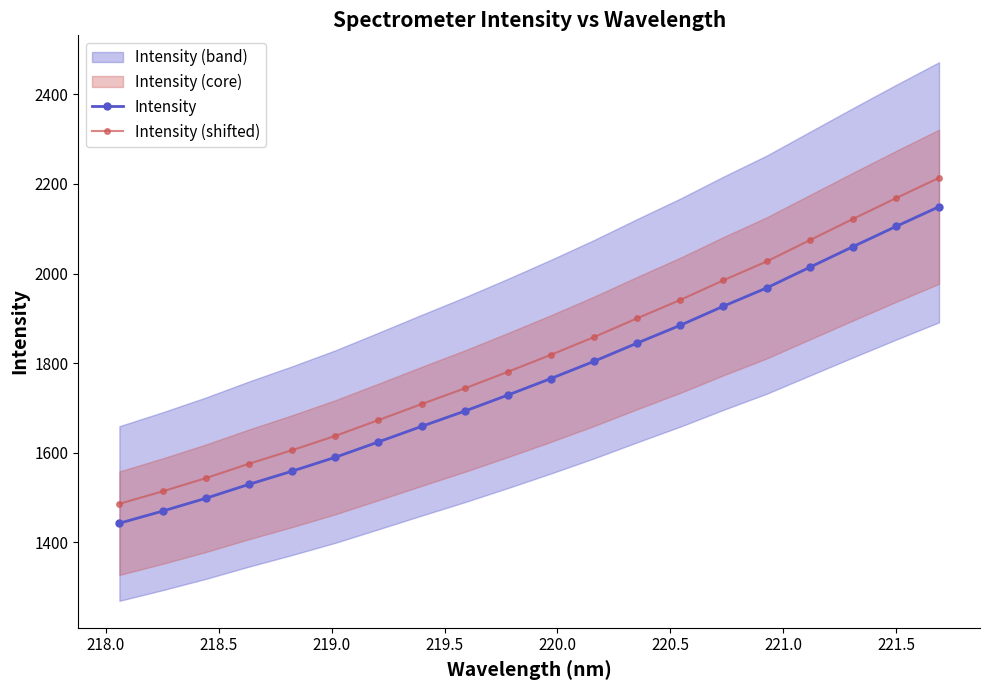

What is the highest value of the Intensity series?

2149.1